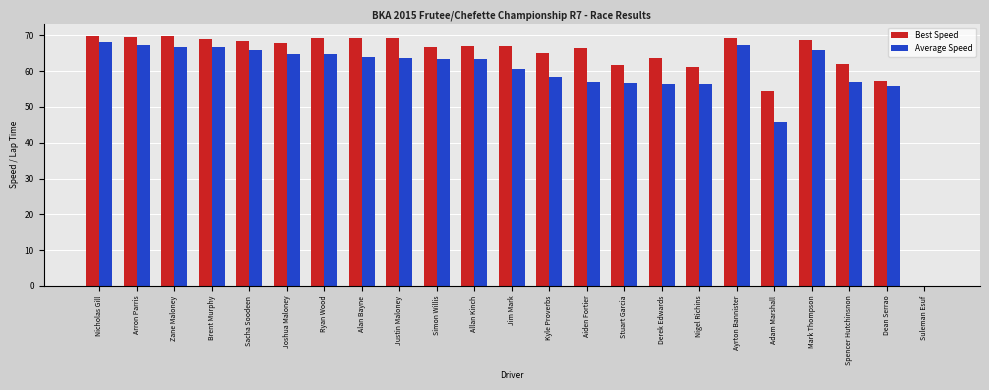

The Average Speed series shows 42.1 at Ryan Wood. True or false?

False